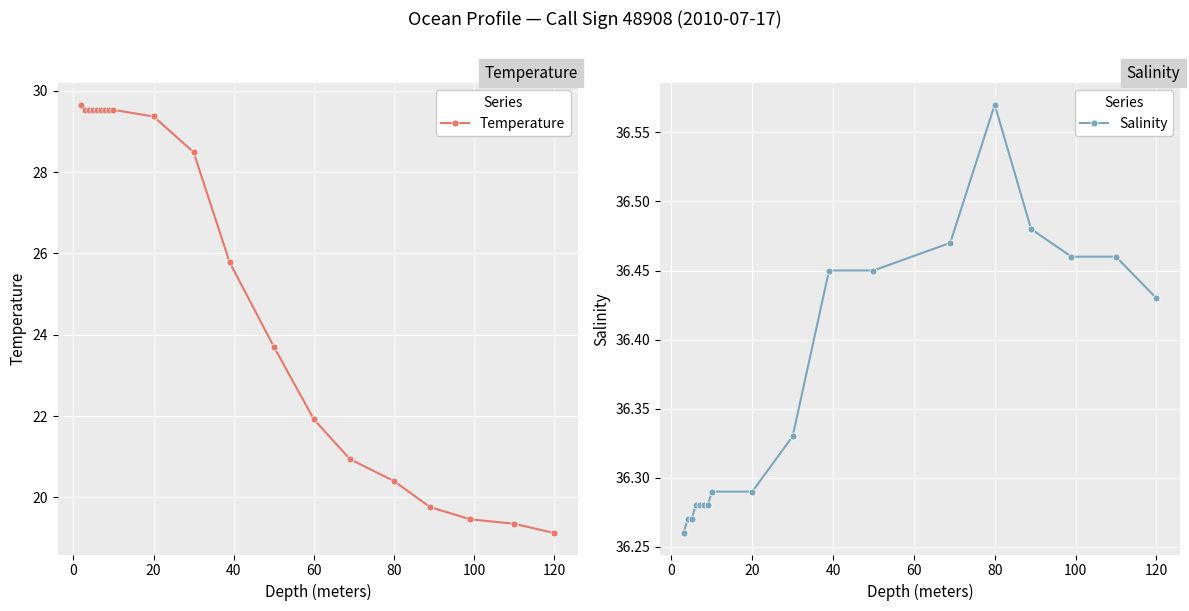

What is the sum of the values at 4.0 and 9.0?

59.0